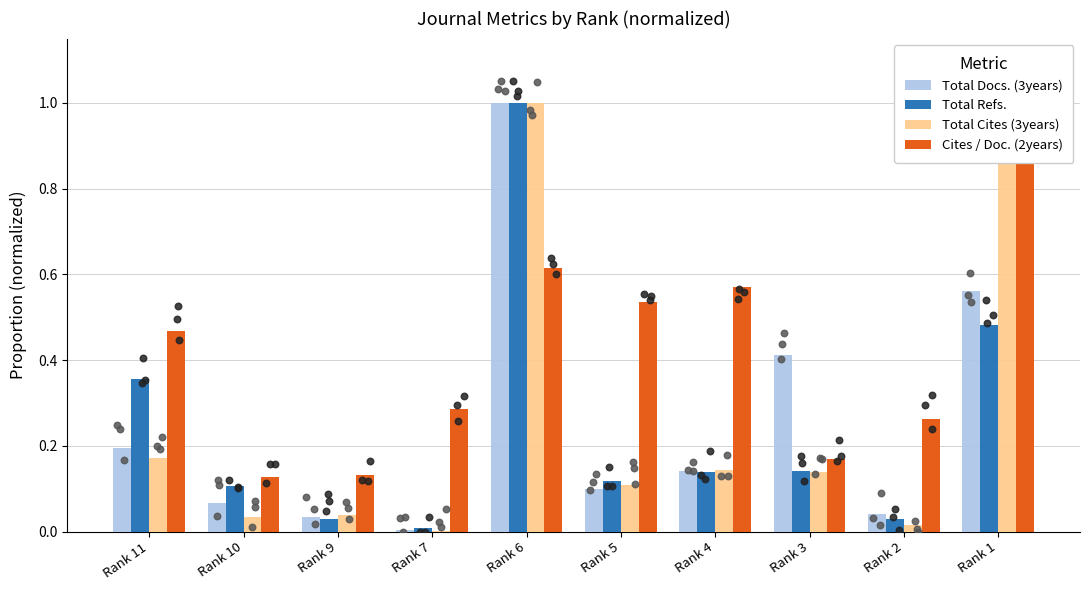

Is the value of Total Cites (3years) at Rank 6 greater than the value of Total Refs. at Rank 1?

Yes